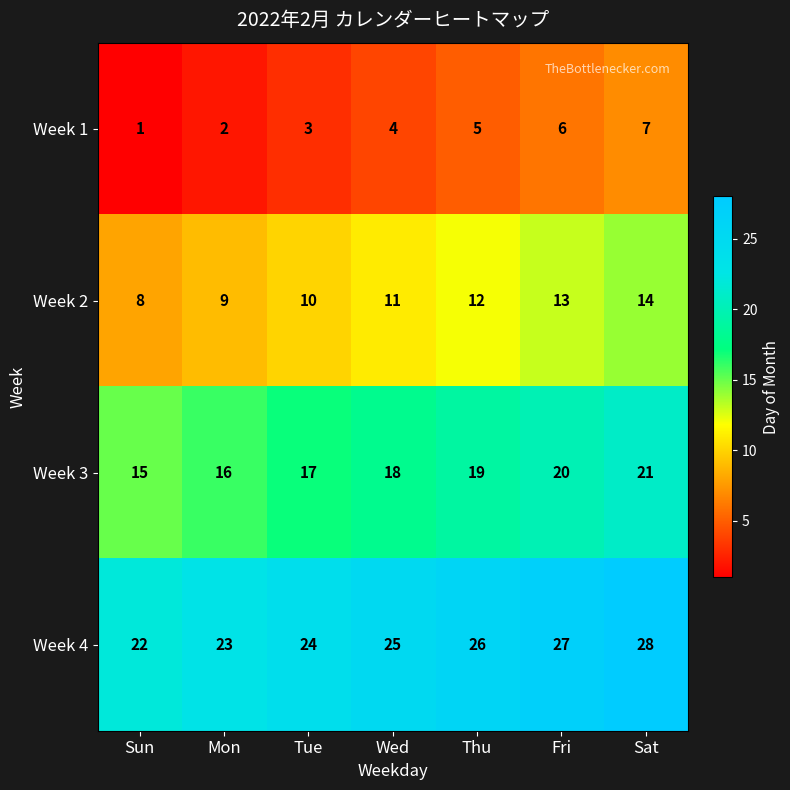

At which category does the chart reach its minimum across all series?

Sun